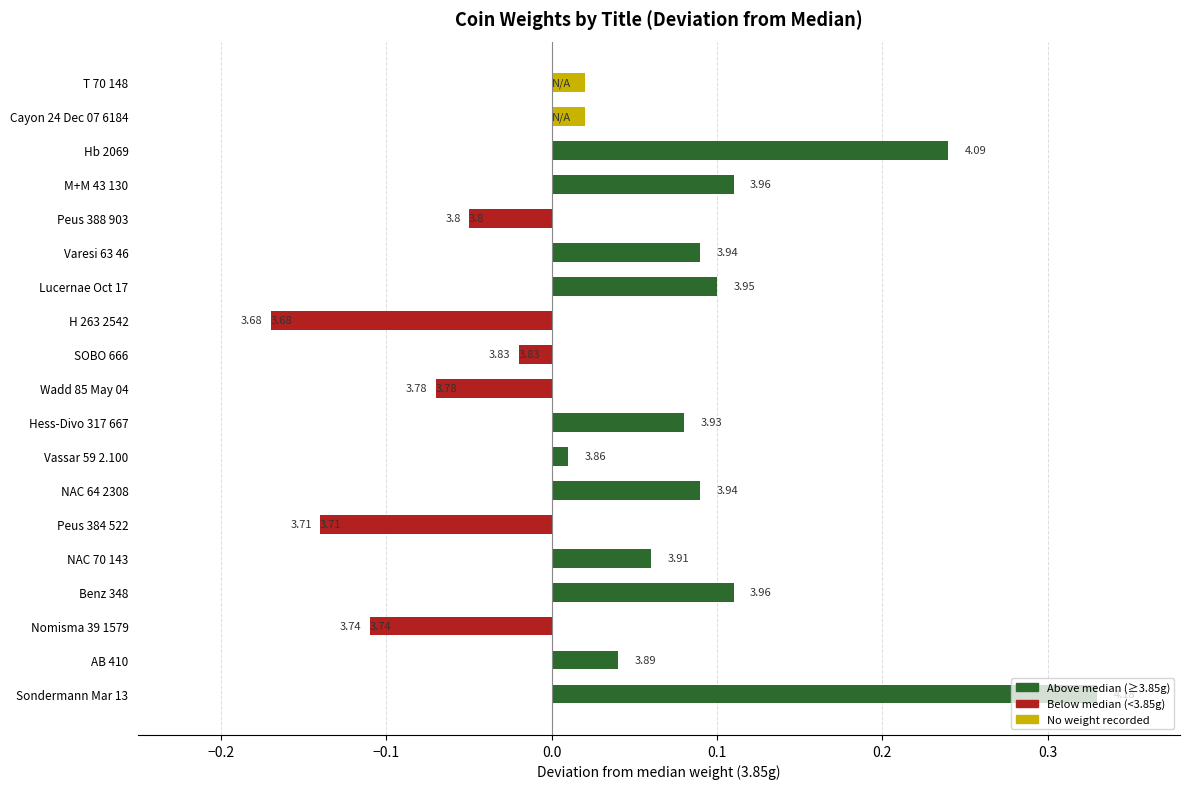

How many categories are shown in the chart?

19